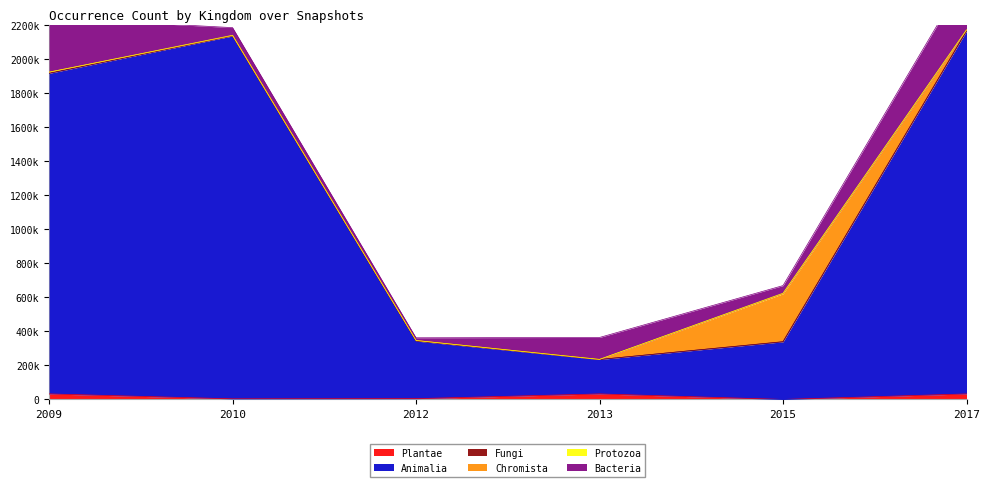

True or false: Animalia and Protozoa cross at least once.

False